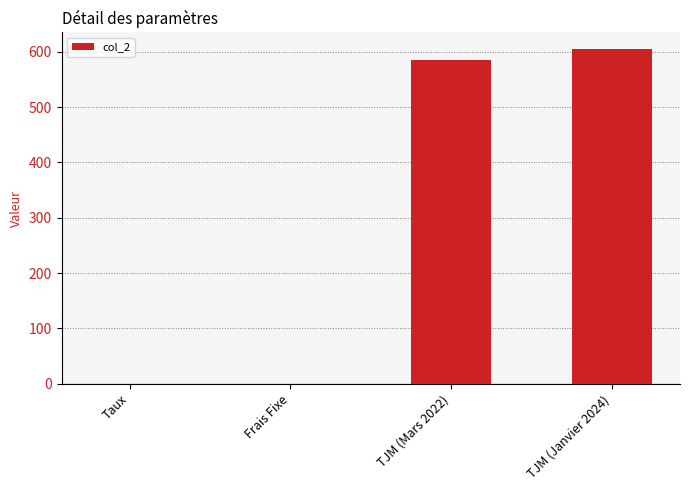

What is the sum of all values?

1190.1